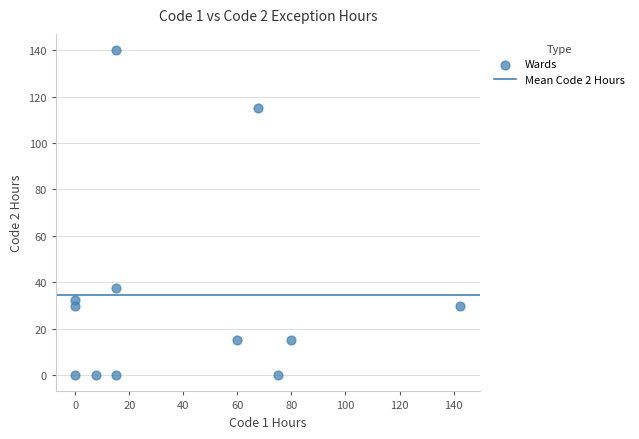

What is the range of Y values (max minus min)?

140.0